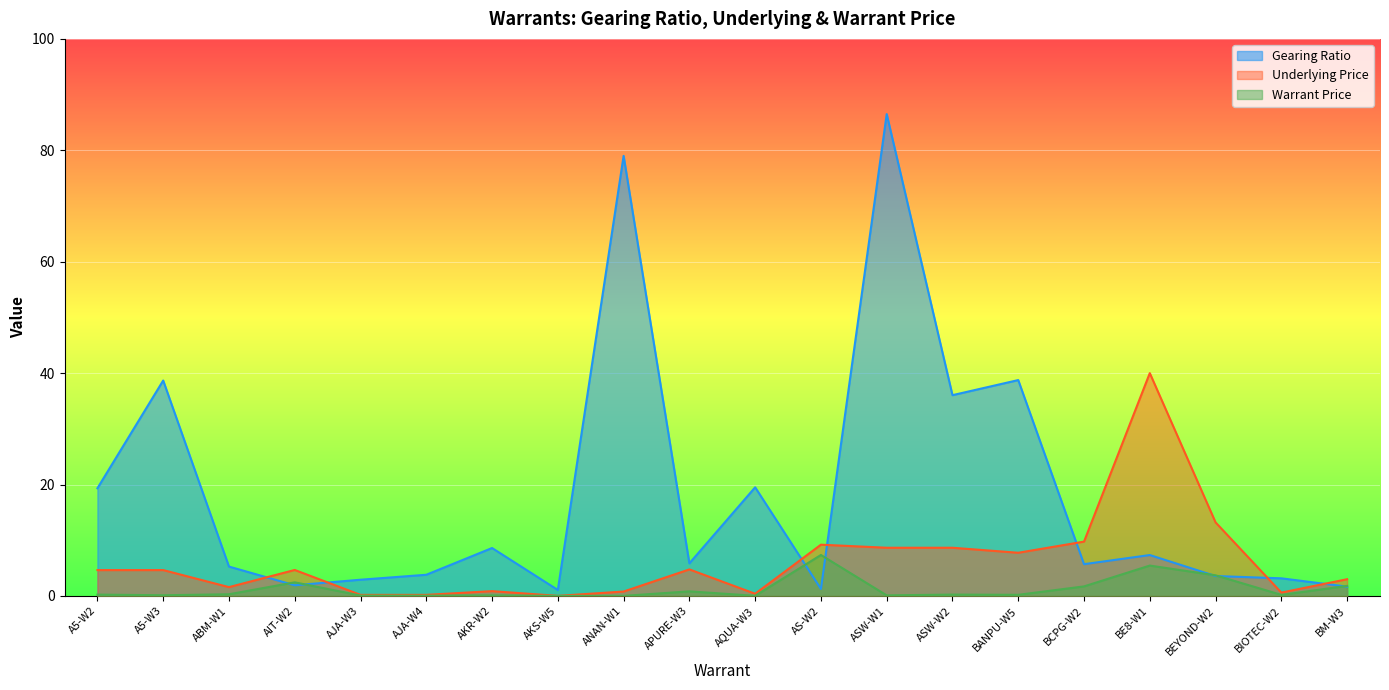

True or false: Warrant Price and Gearing Ratio intersect in this chart.

True